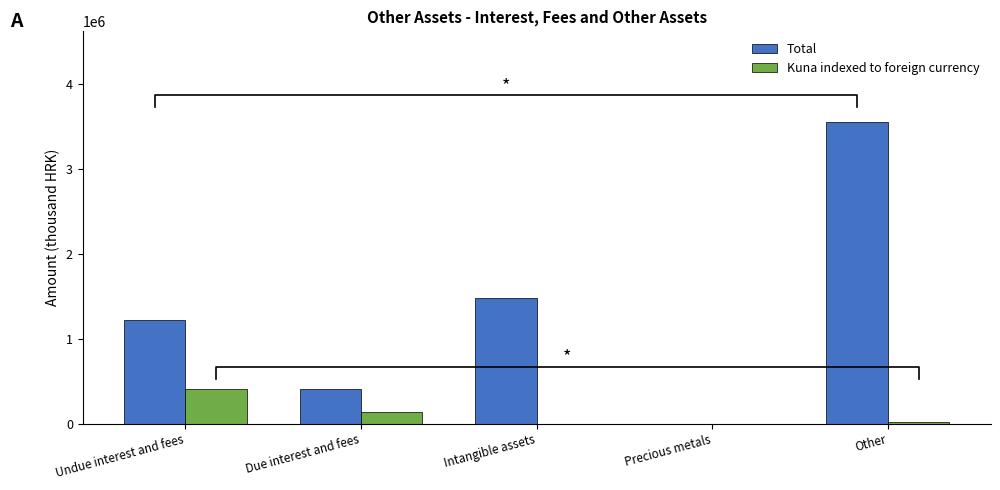

What is the maximum value for Total?

3551067